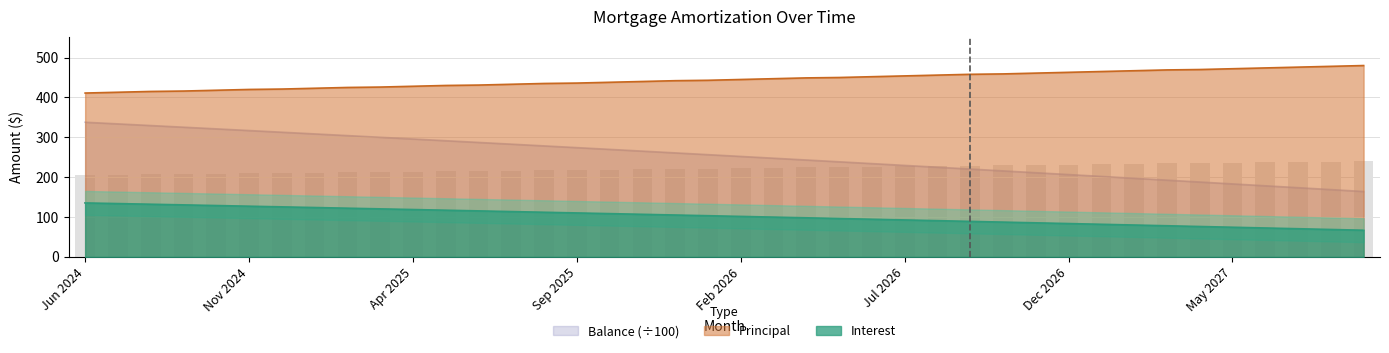

What position from the left is Jul 2024?

2